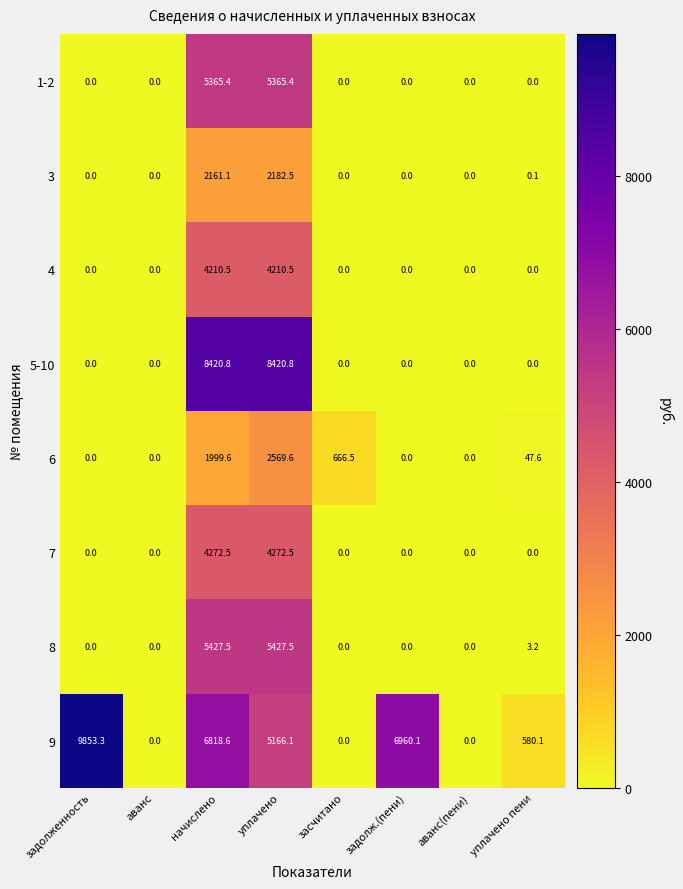

Where does the 6 series first go above 47?

начислено